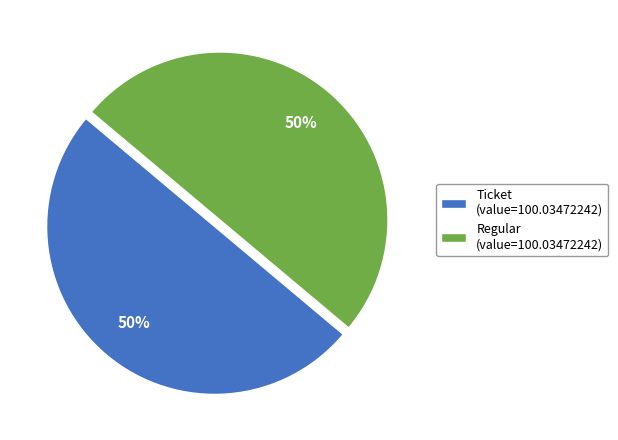

What is the ratio of the value at Regular (value=100.03472242) to the value at Ticket (value=100.03472242)?

1.0